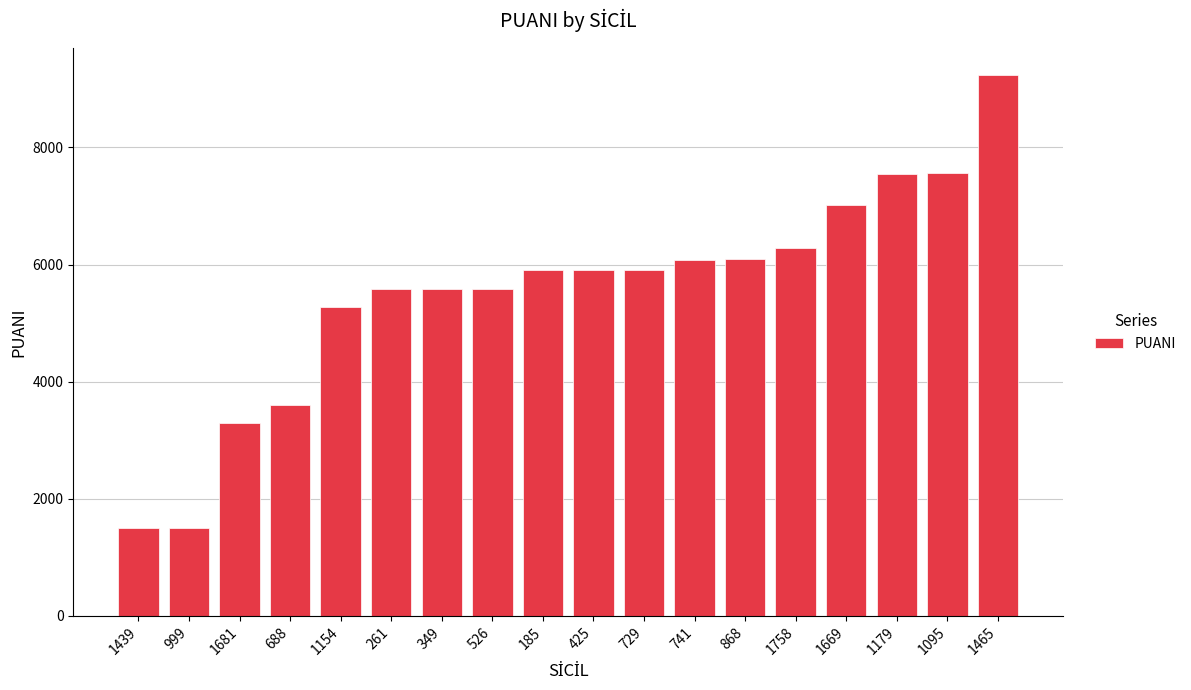

The value at 1669 is 7010. True or false?

True